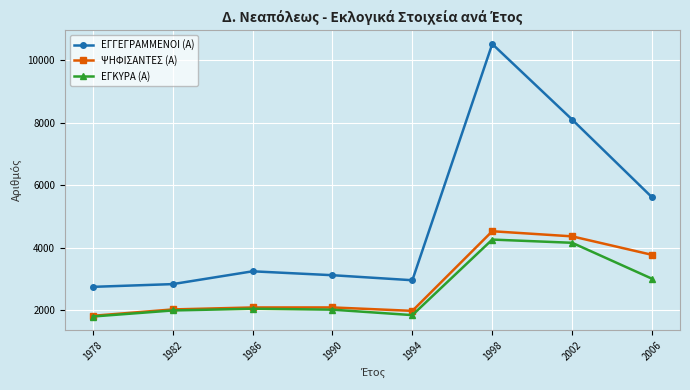

Which series has the largest total across all categories?

ΕΓΓΕΓΡΑΜΜΕΝΟΙ (Α)